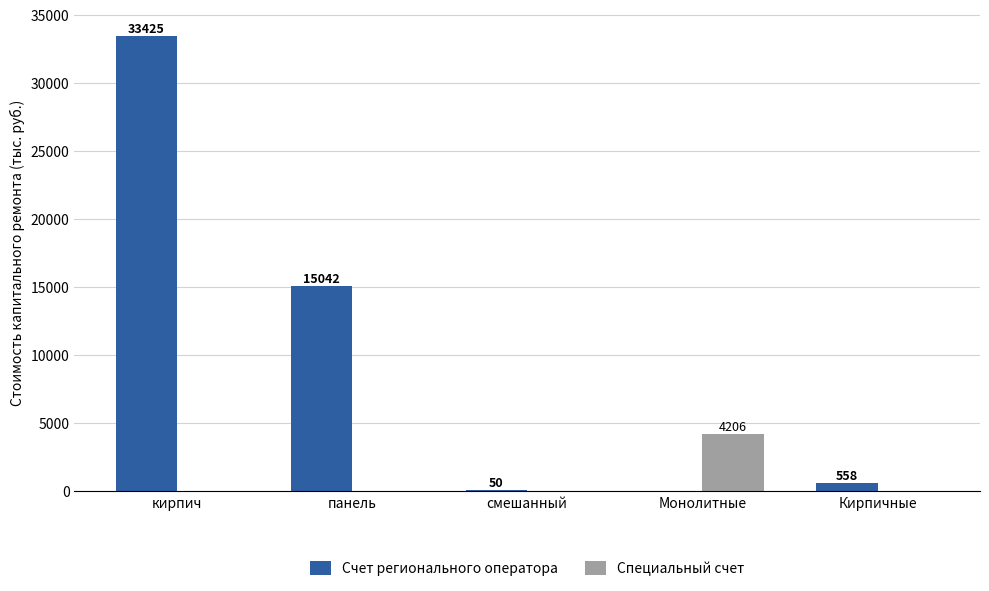

How many categories are shown in the chart?

5